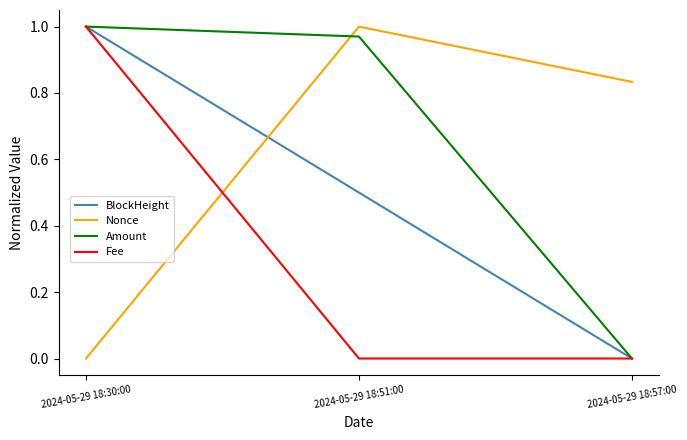

At which label does Nonce reach its minimum?

2024-05-29 18:30:00